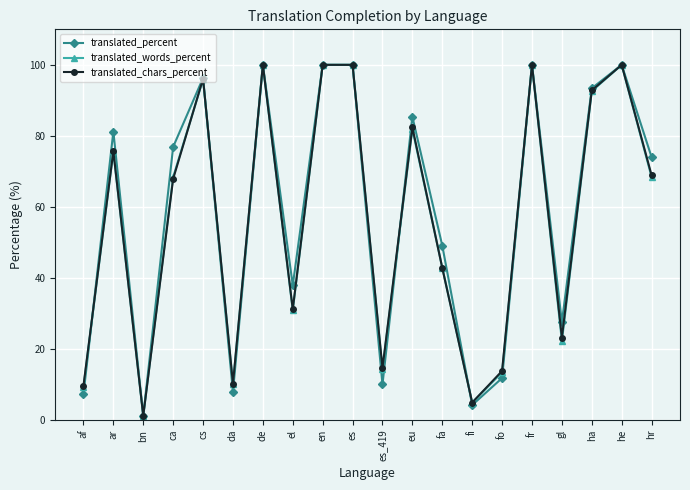

What is the value of the translated_chars_percent point at the 13th from the left?

42.8